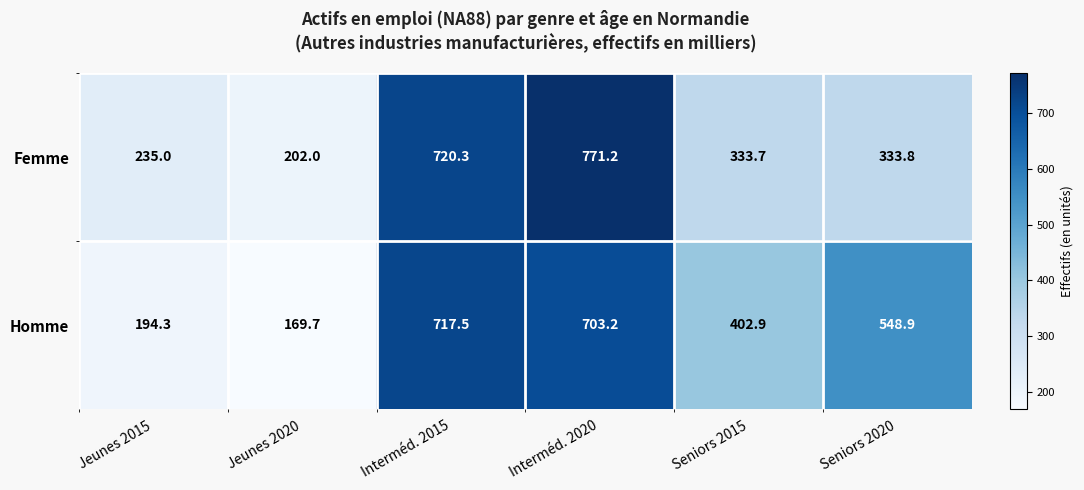

What is the minimum value shown in the chart?

169.7